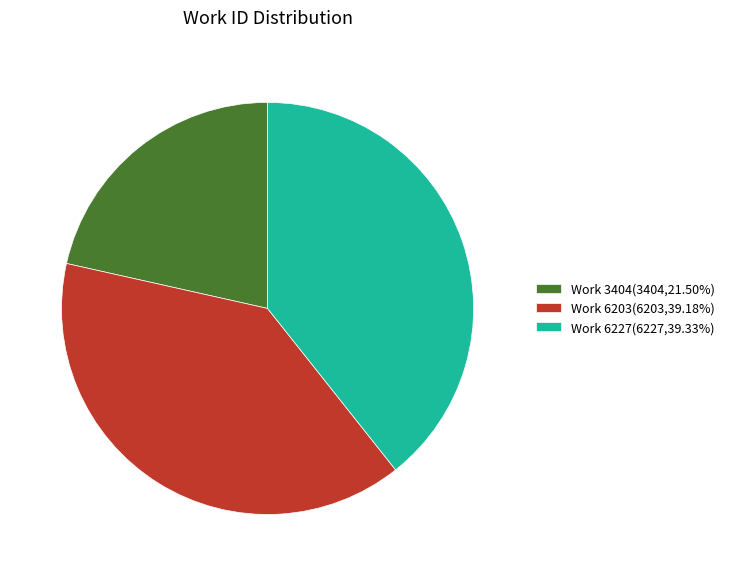

Is the sum of Work 3404(3404,21.50%) and Work 6227(6227,39.33%) greater than half?

Yes